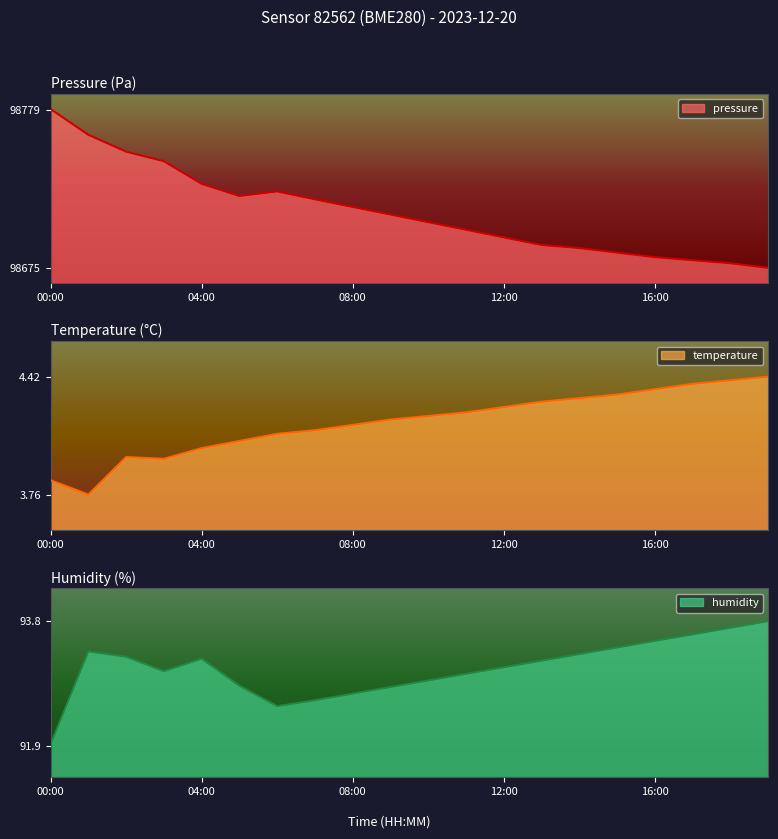

Which category has the lowest value in the temperature series?

01:00